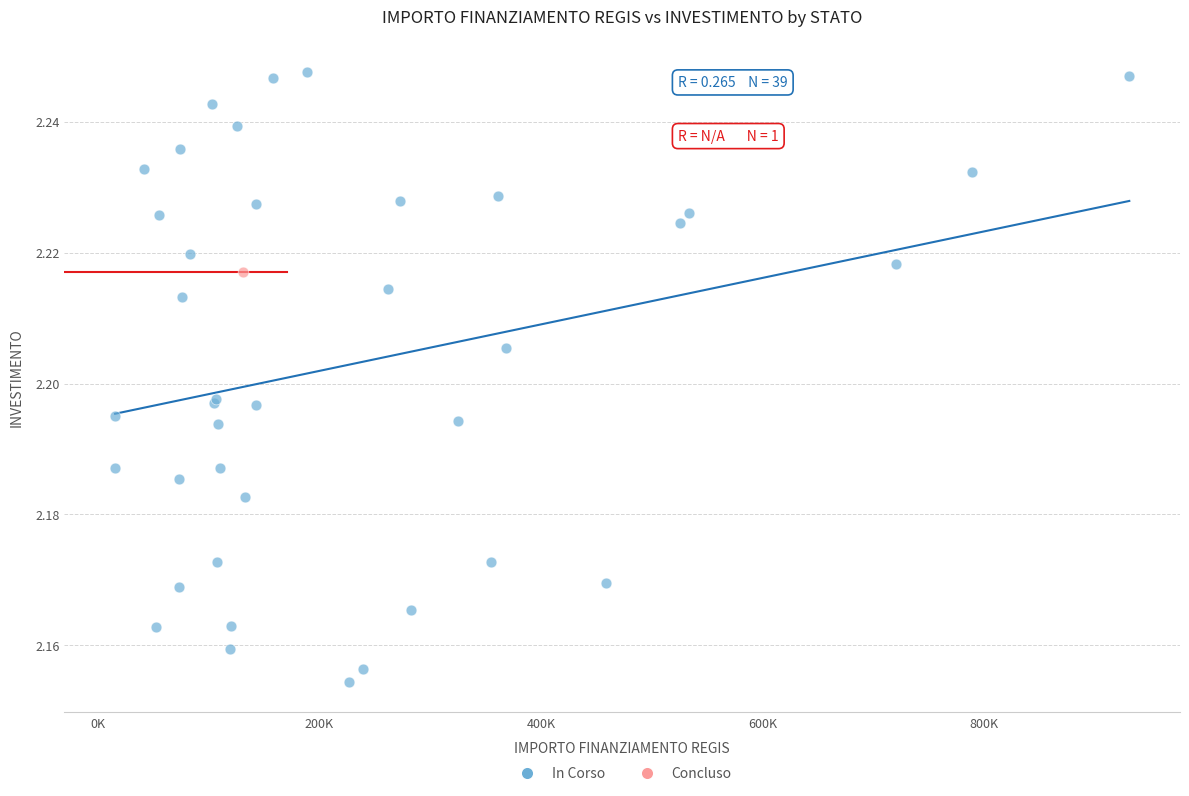

What are all the series names shown in the legend?

In Corso, Concluso